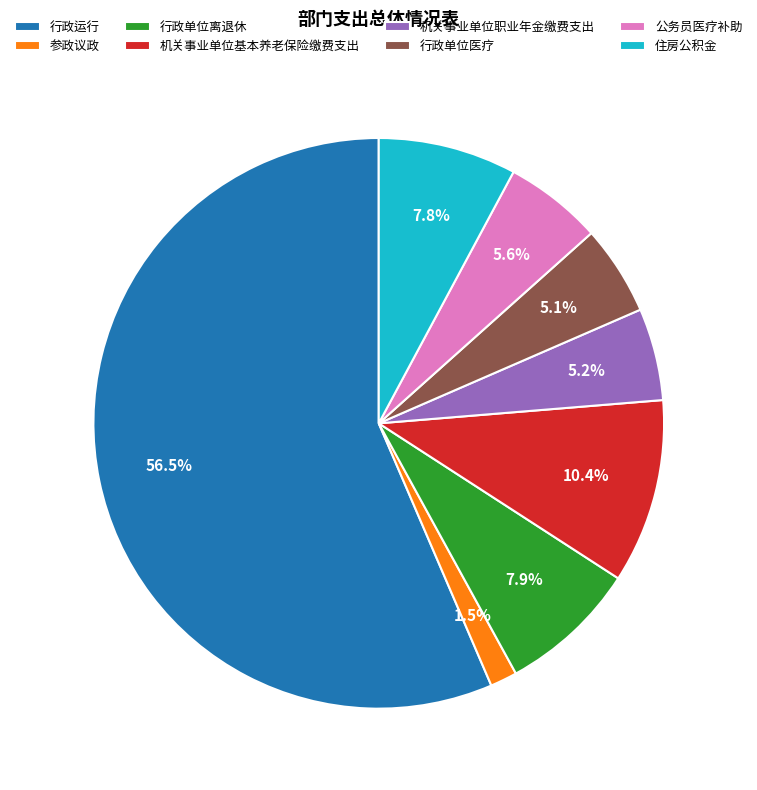

Between 住房公积金 and 机关事业单位职业年金缴费支出, which is larger?

住房公积金